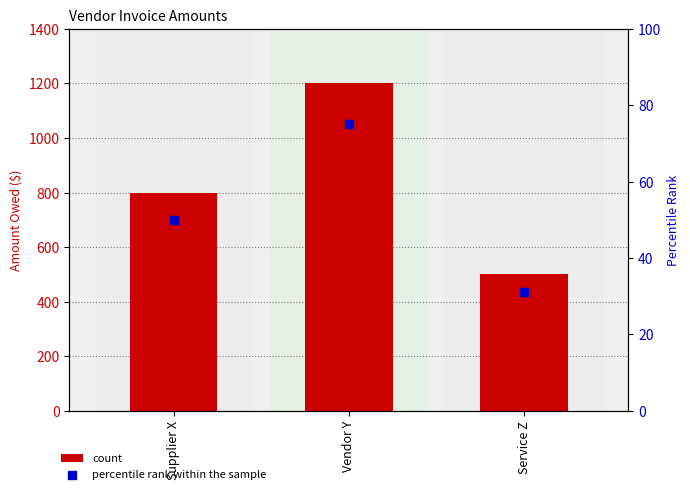

Which series contains the highest Y value?

count